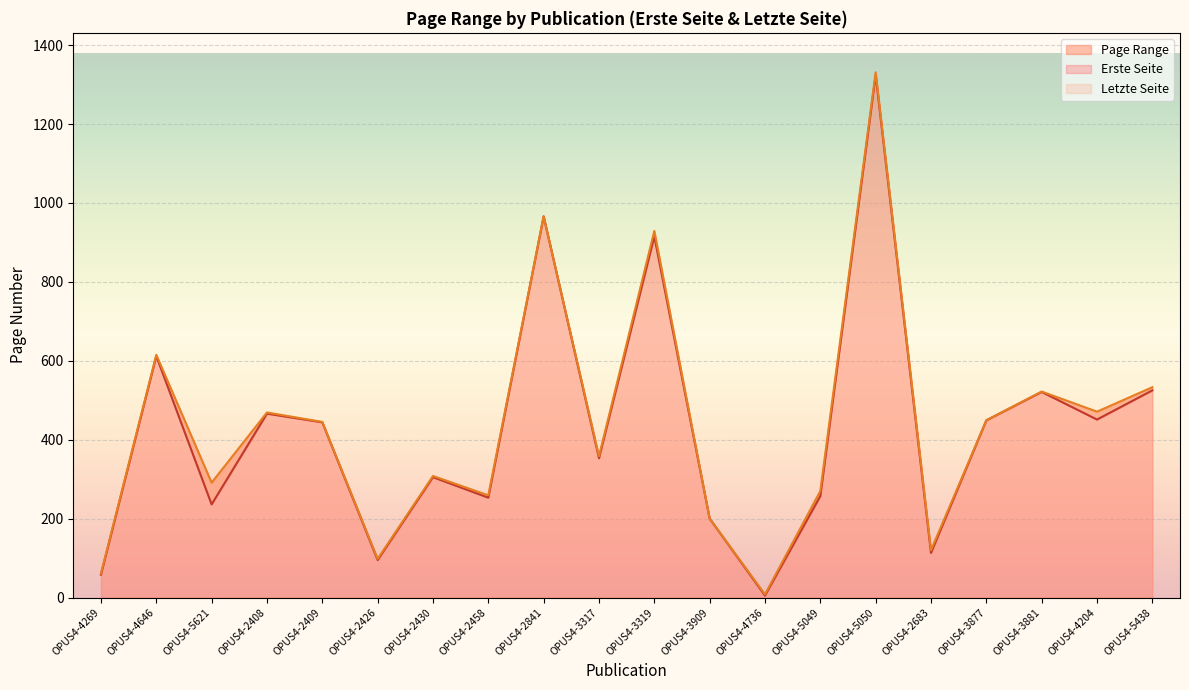

At which category does Erste Seite reach its first local valley?

OPUS4-5621